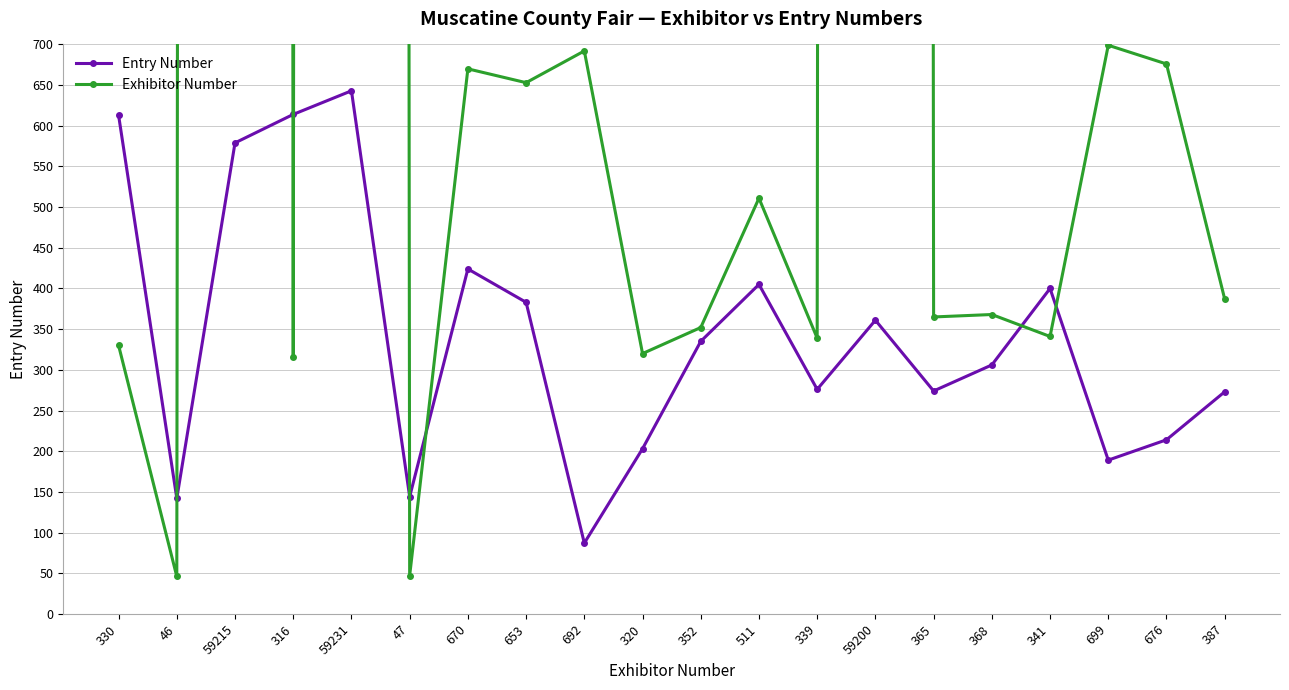

The Exhibitor Number series shows 238 at 653. True or false?

False